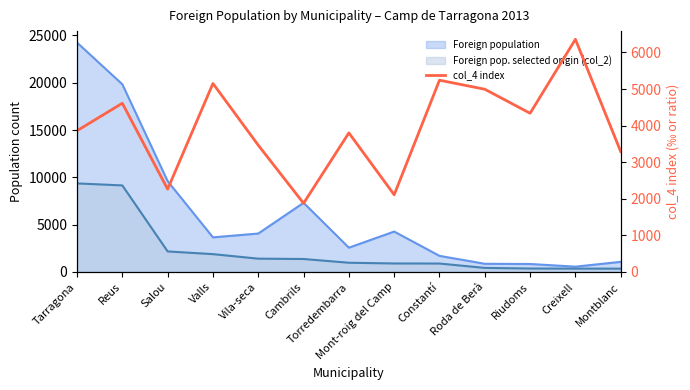

At which label is the value closest to 4118?

Riudoms